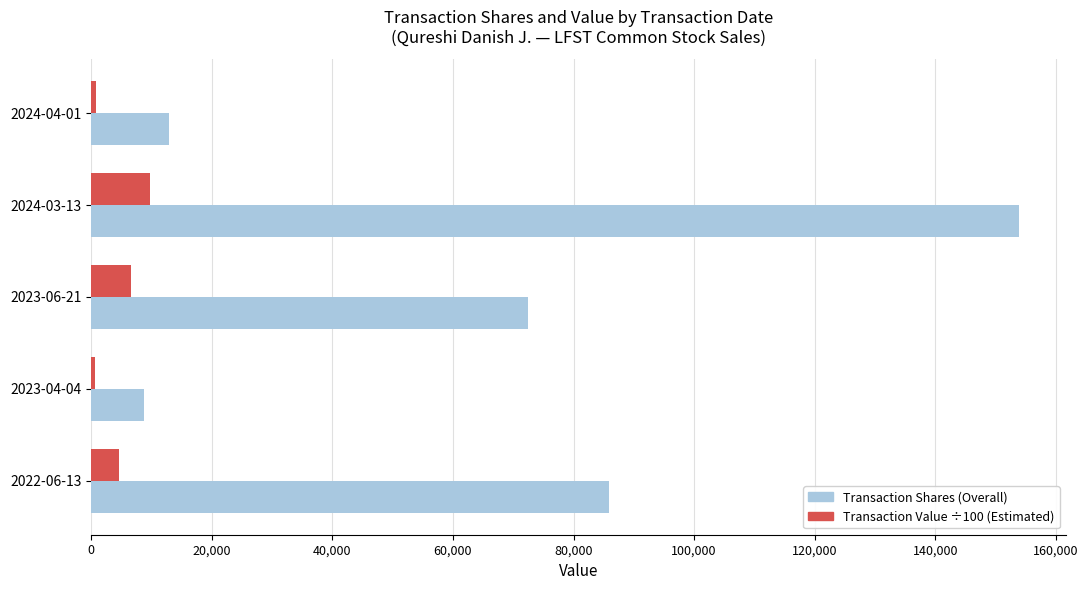

What is the difference between the highest and lowest values at 2024-03-13?

144213.8